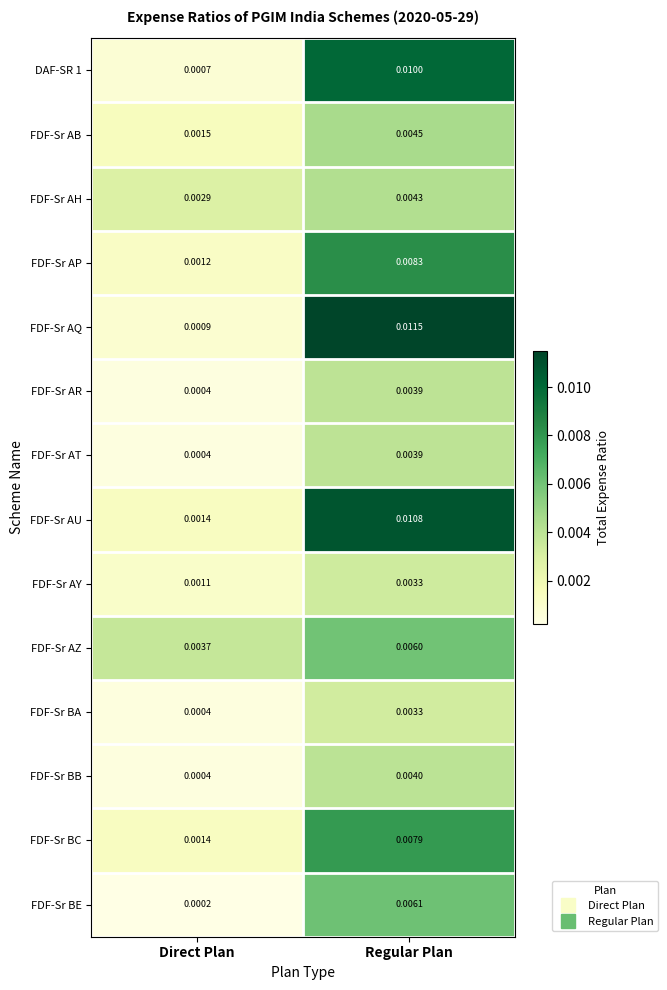

At which category is the sum across all series the highest?

Regular Plan